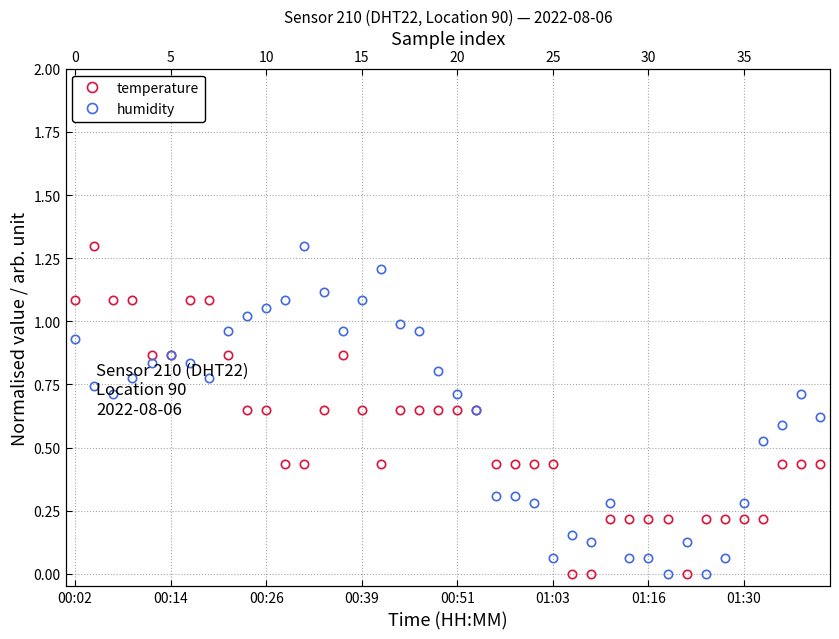

How many times do humidity and temperature cross each other?

6